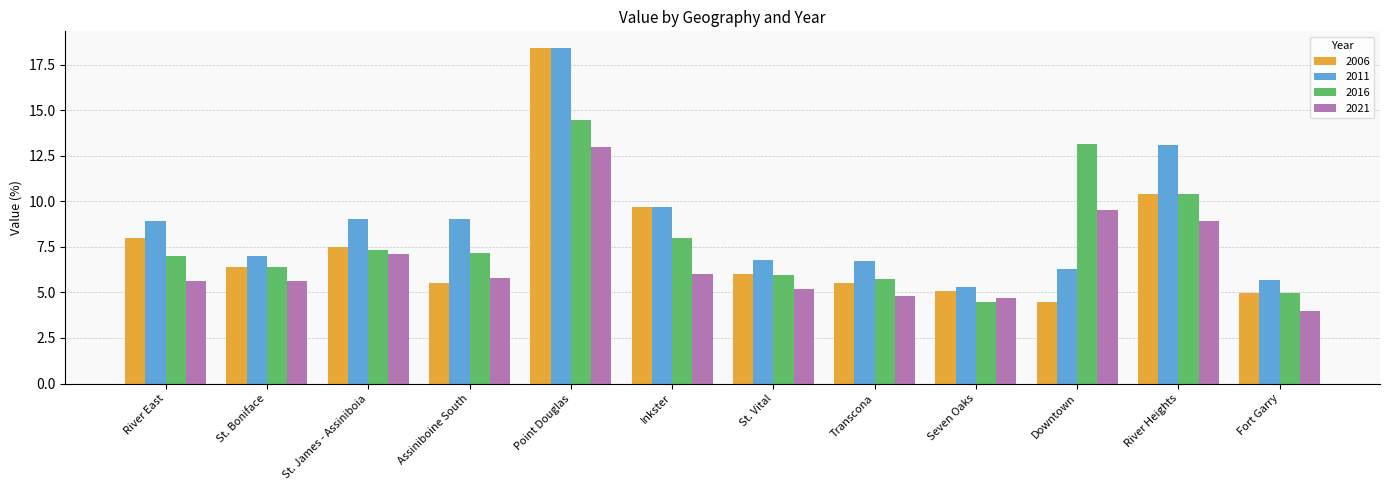

What is the difference between the highest and lowest values at Point Douglas?

5.4